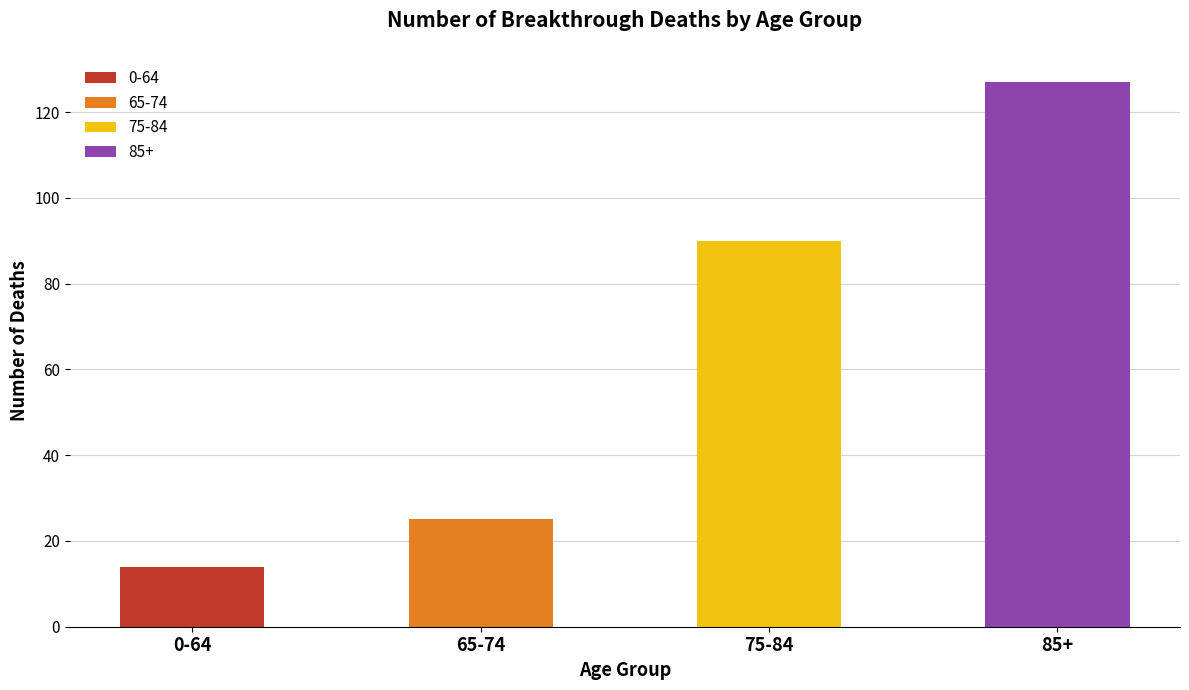

What is the value of the 3rd bar from the left?

90